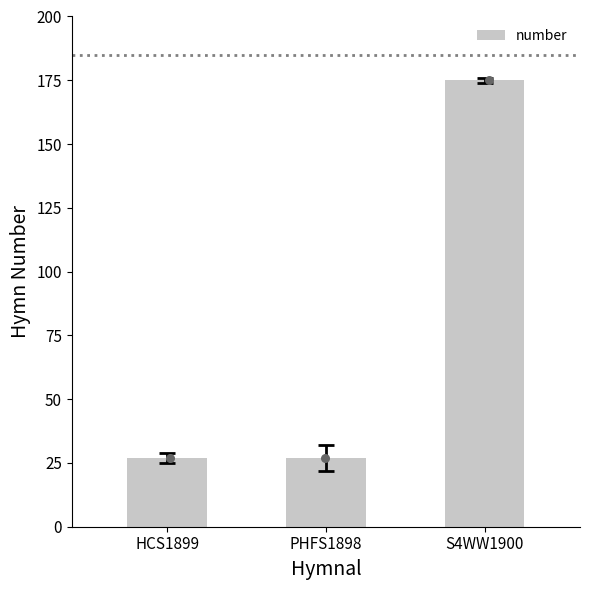

Between HCS1899 and S4WW1900, which is larger?

S4WW1900